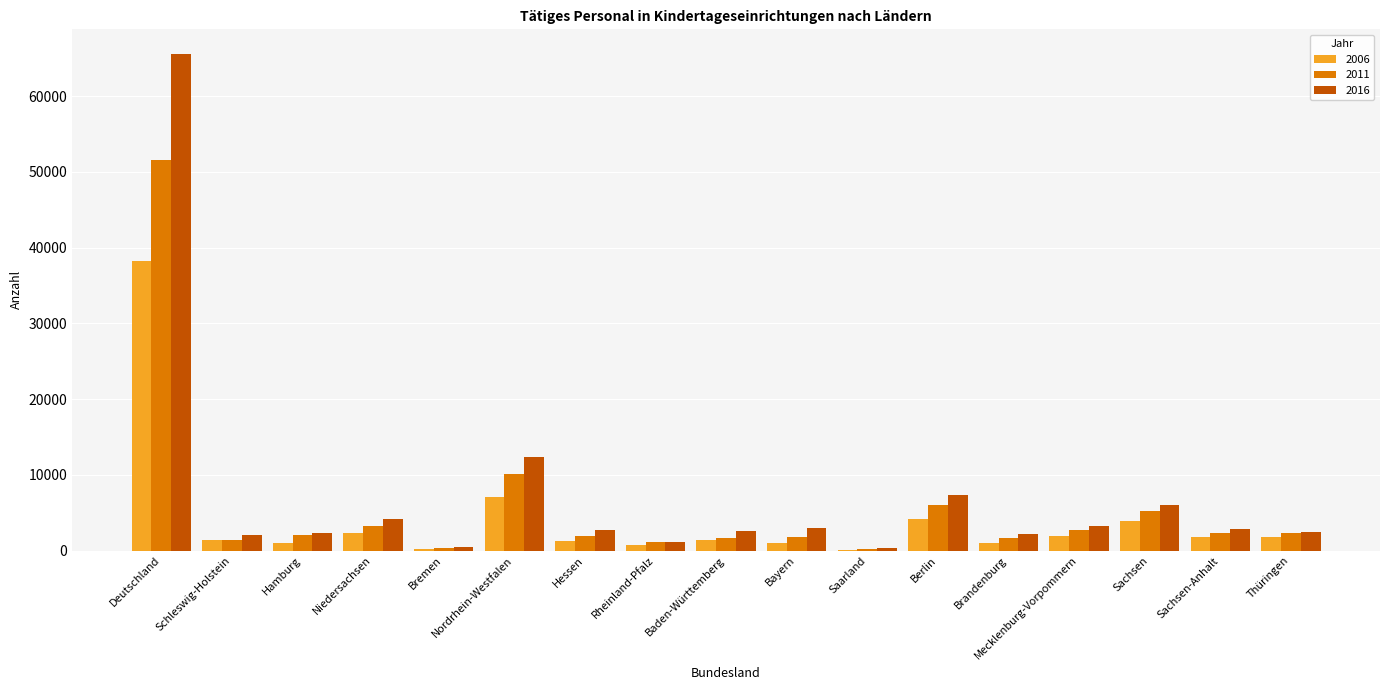

What is the sum of the 2011 values at Baden-Württemberg and Saarland?

1827